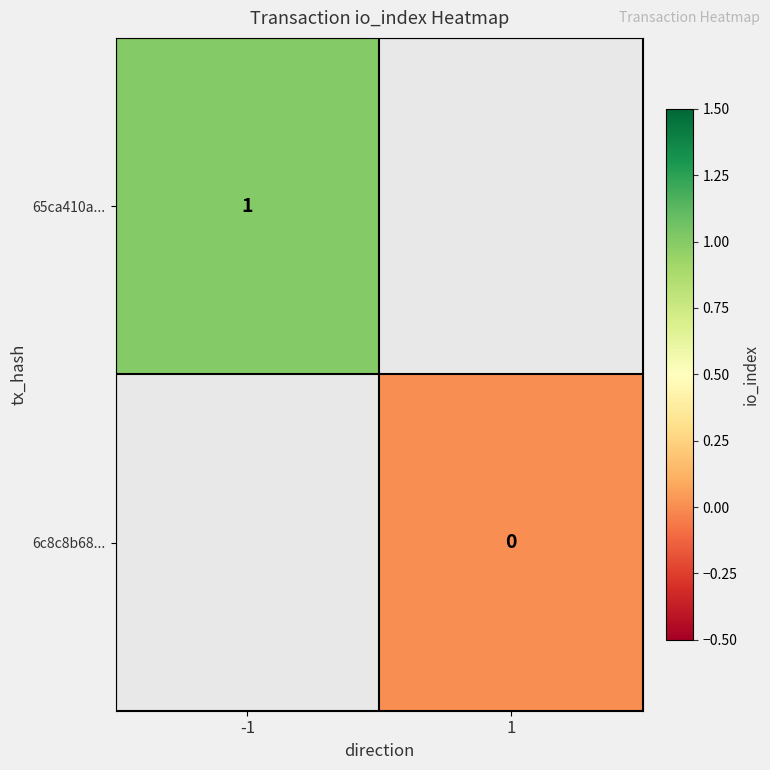

The 65ca410a... series shows 1 at -1. True or false?

True